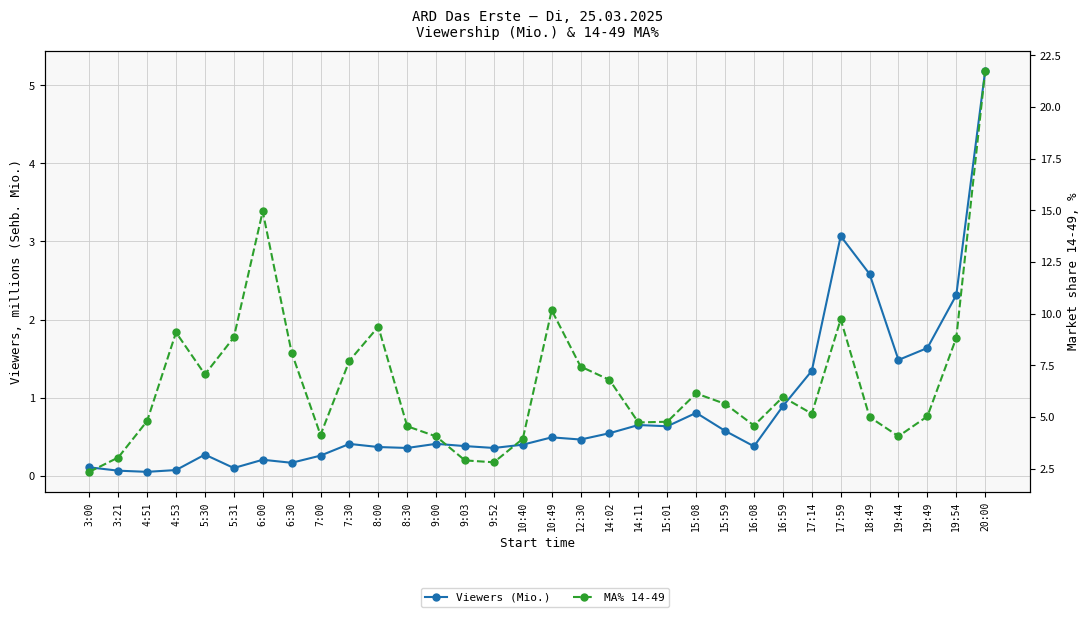

Which series changed the most between 12:30 and 17:59?

Viewers (Mio.)